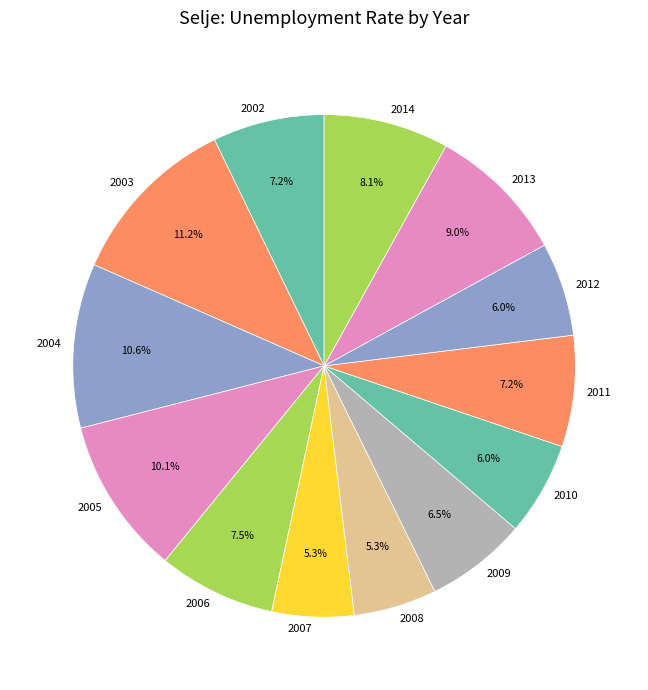

What percentage do 2014 and 2012 together represent?

14.1%